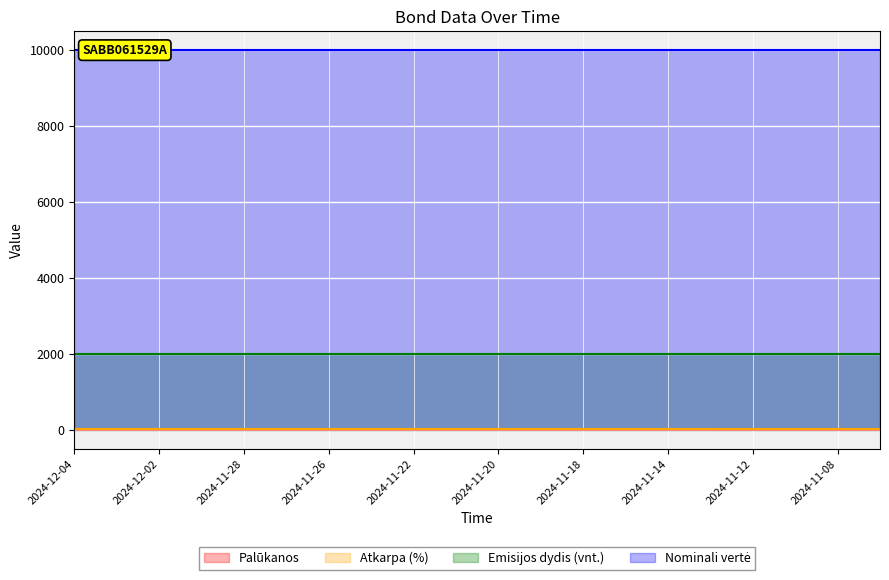

What are all the series names shown in the legend?

Palūkanos, Atkarpa (%), Emisijos dydis (vnt.), Nominali vertė